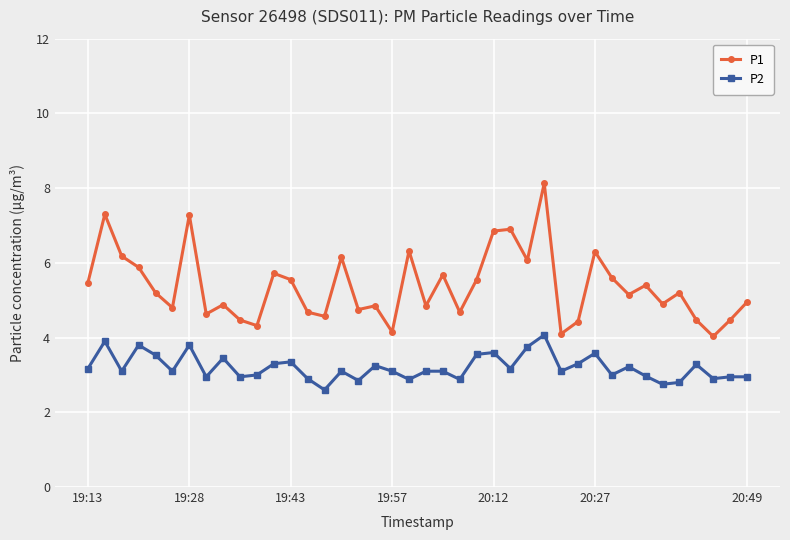

True or false: P2 and P1 cross at least once.

False